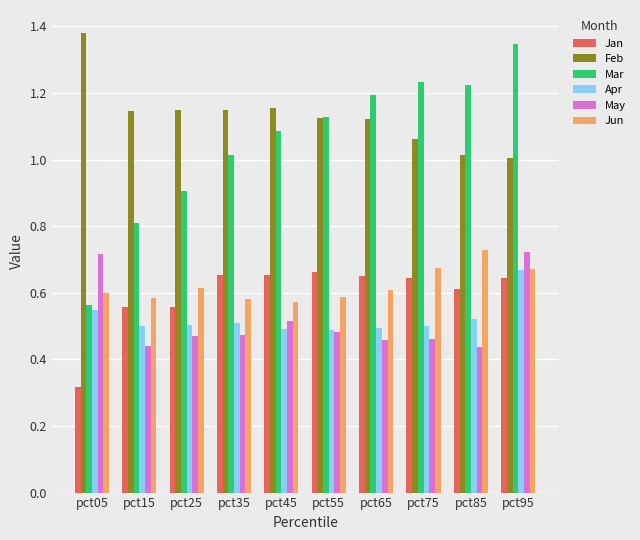

What is the sum of the Feb values at pct95 and pct55?

2.1